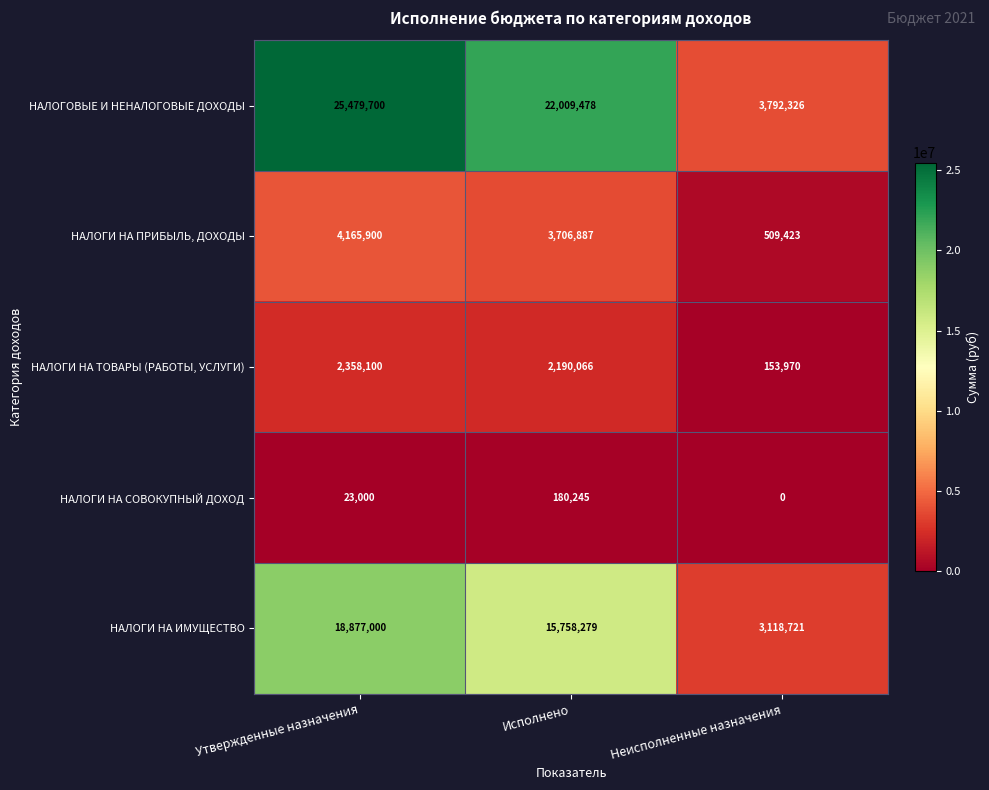

The НАЛОГИ НА ТОВАРЫ (РАБОТЫ, УСЛУГИ) series shows 259841 at Неисполненные назначения. True or false?

False